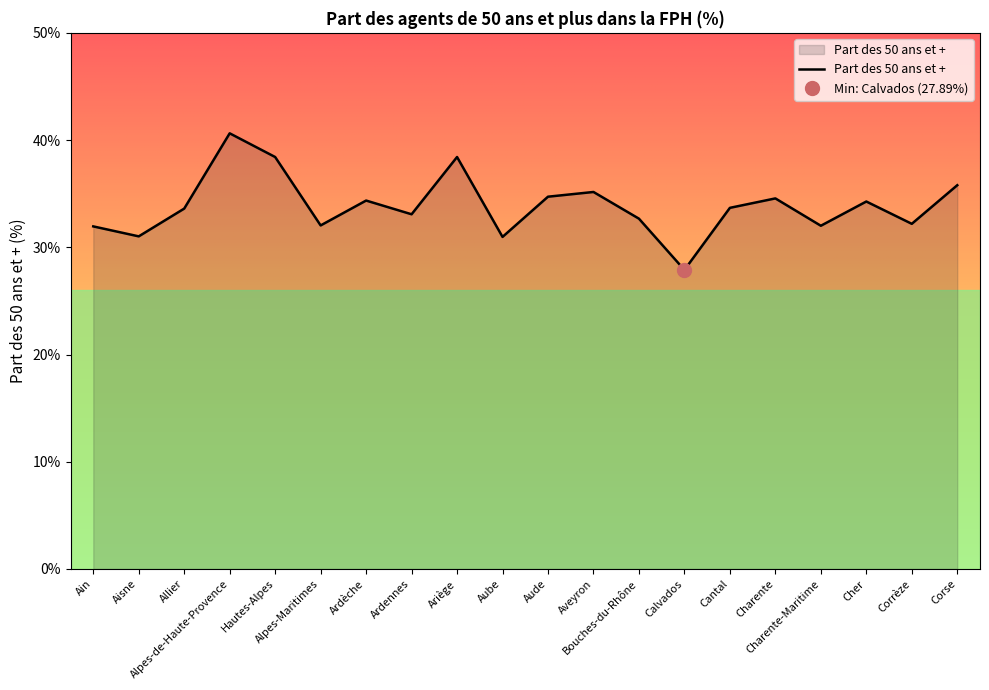

Between Corse and Aveyron, which is larger?

Corse